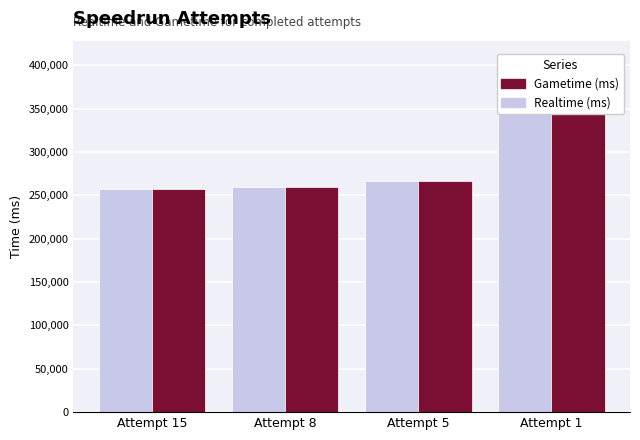

What are all the series names shown in the legend?

Realtime (ms), Gametime (ms)